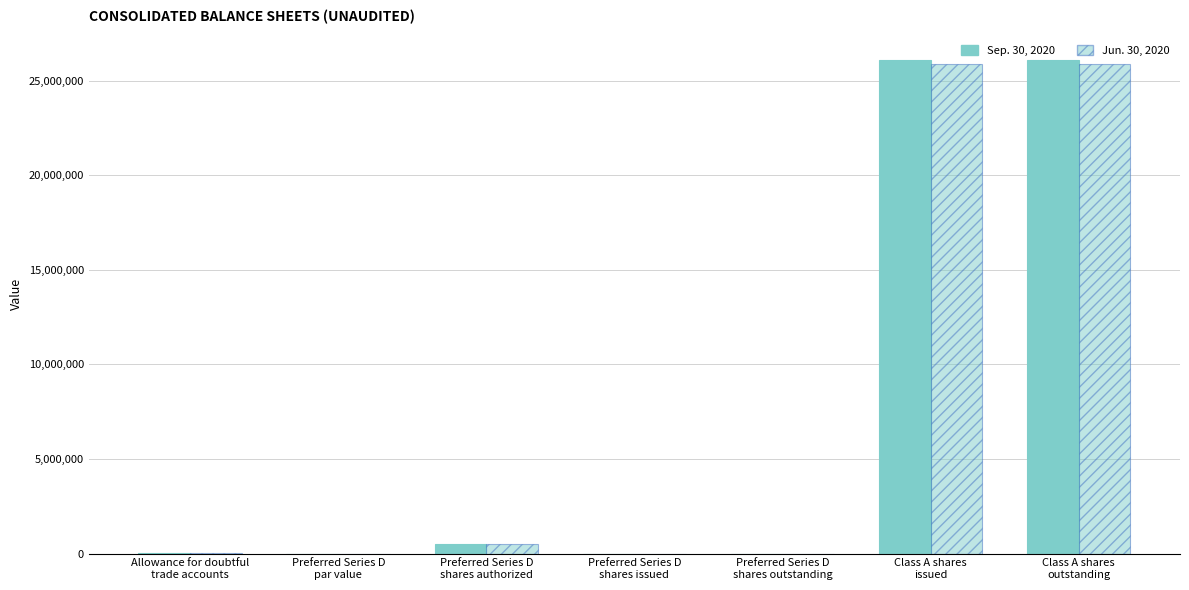

Which series has the largest range (max minus min)?

Sep. 30, 2020